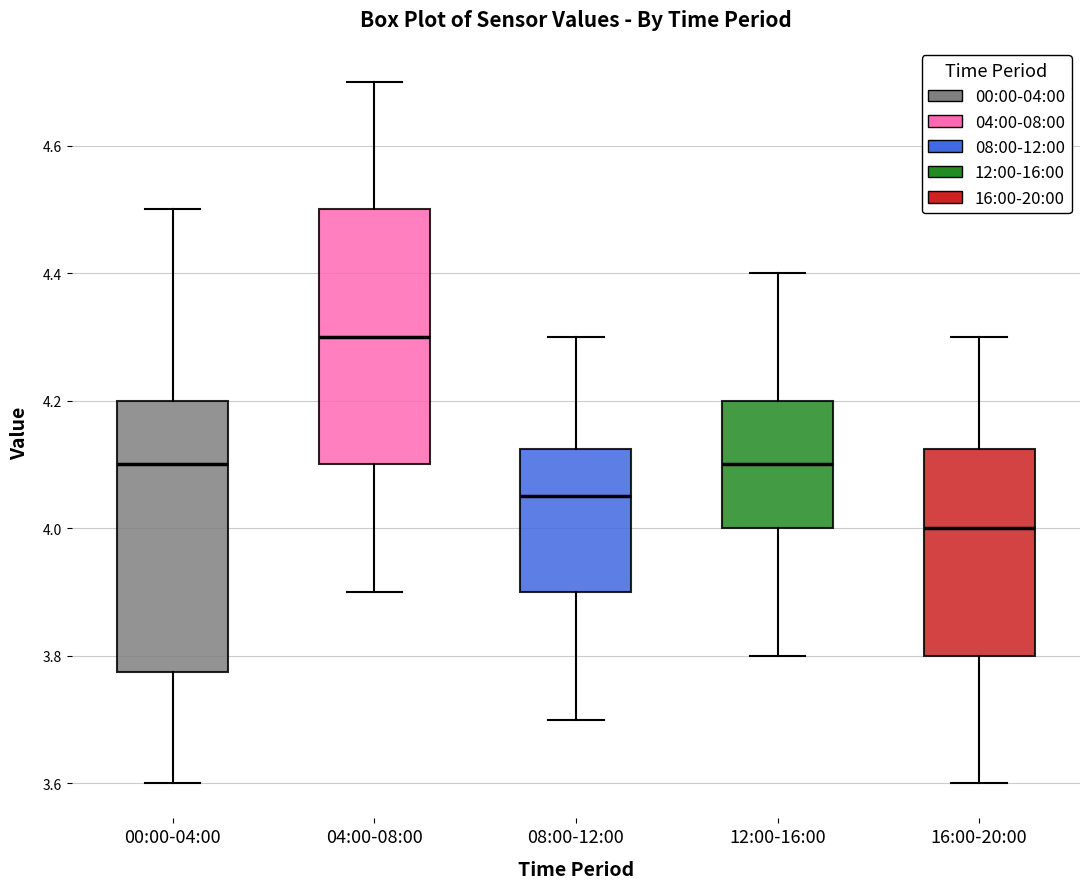

Reading left to right, transcribe this box plot: for each box, give where its median line is, the range the box spans, and where its two whiskers end, as read against the y-axis. The values are not printed on the chart, so give them approximately, as read against the axis.

00:00-04:00: median 4.10, box 3.78 to 4.20, whiskers 3.60 to 4.50
04:00-08:00: median 4.30, box 4.10 to 4.50, whiskers 3.90 to 4.70
08:00-12:00: median 4.06, box 3.90 to 4.12, whiskers 3.70 to 4.30
12:00-16:00: median 4.10, box 4.00 to 4.20, whiskers 3.80 to 4.40
16:00-20:00: median 4.00, box 3.80 to 4.12, whiskers 3.60 to 4.30